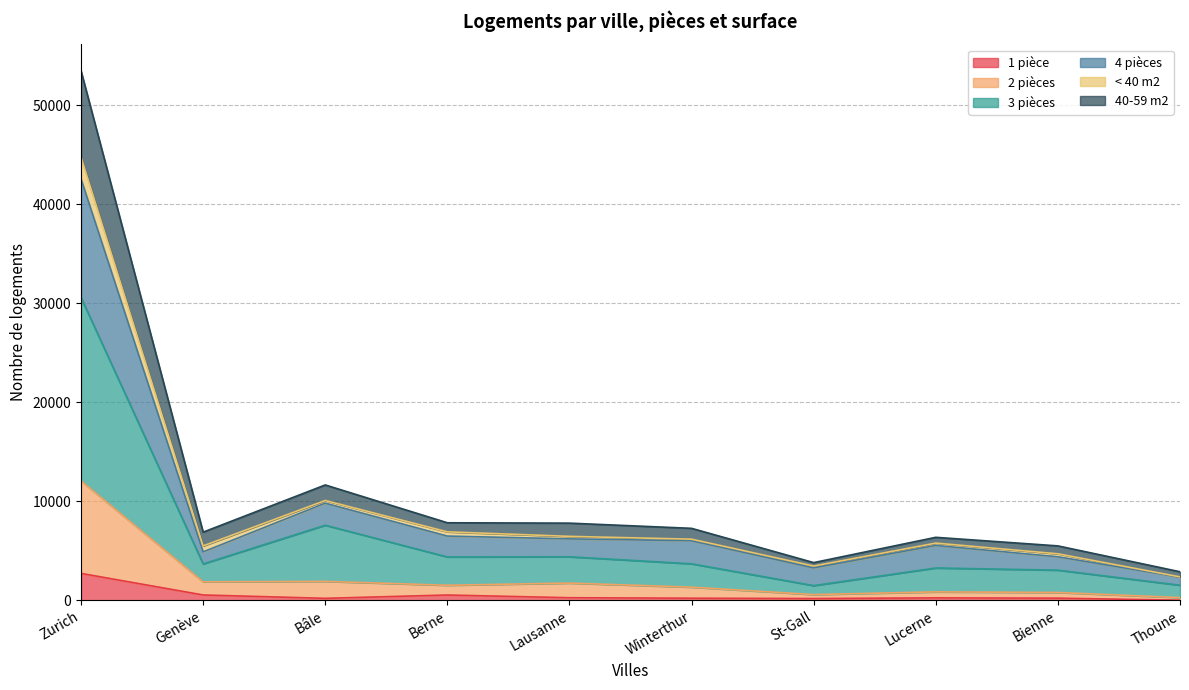

Is the value of 1 pièce at Genève greater than the value of 3 pièces at Genève?

No